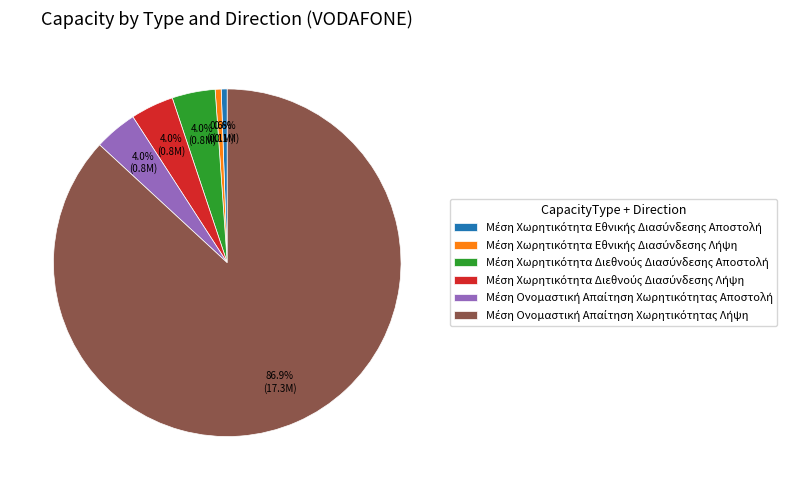

Is there any slice that represents more than half of the pie?

Yes